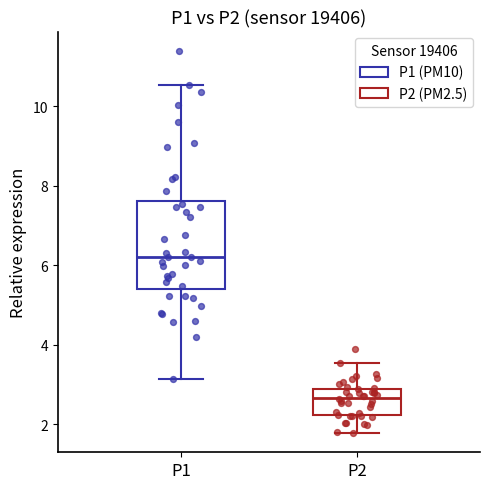

Which box's median line is the highest?

P1